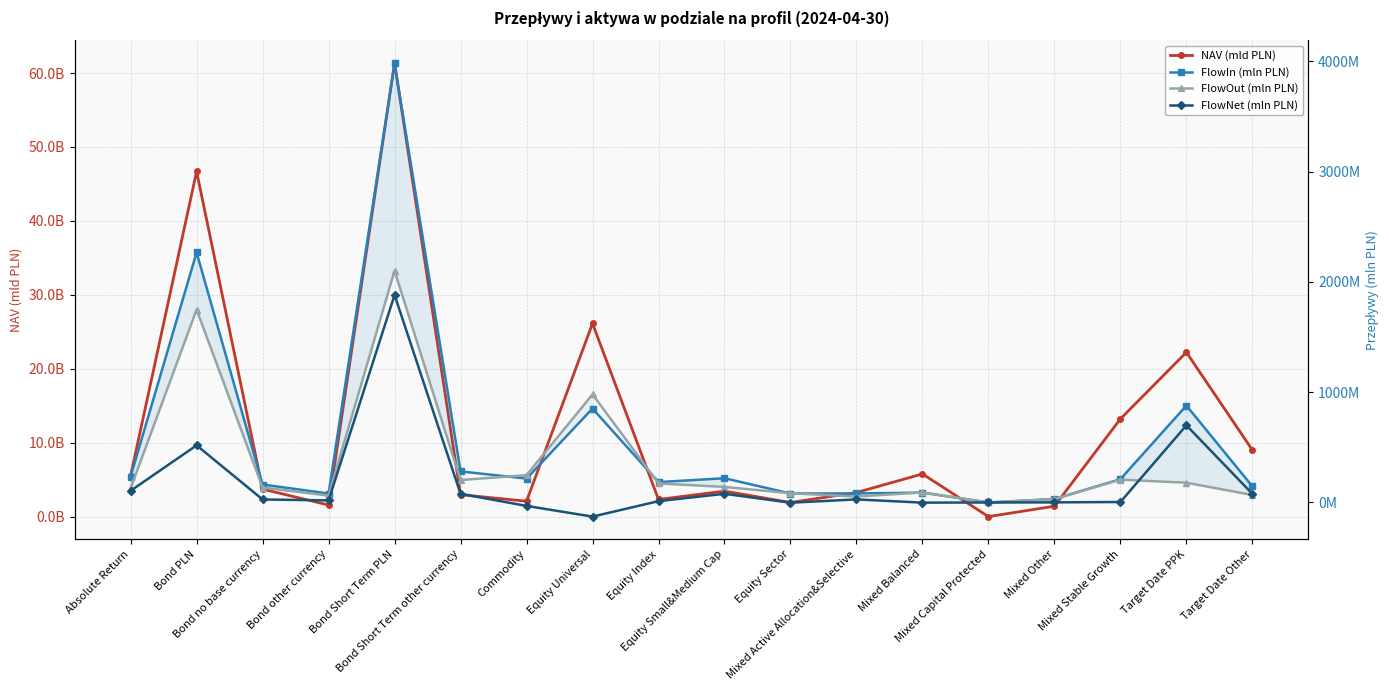

What is the difference between the maximum and minimum values in the NAV (mld PLN) series?

61.3